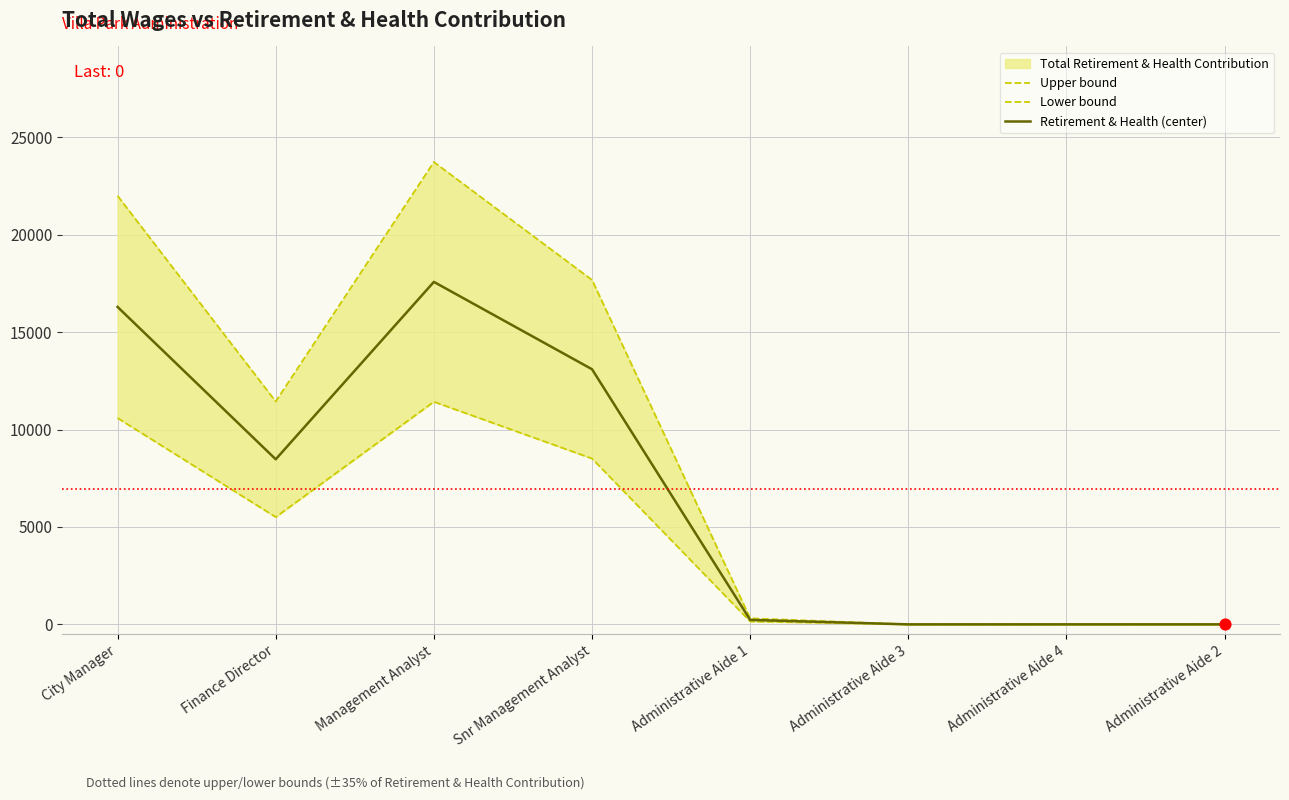

Which series has the largest total across all categories?

Upper bound